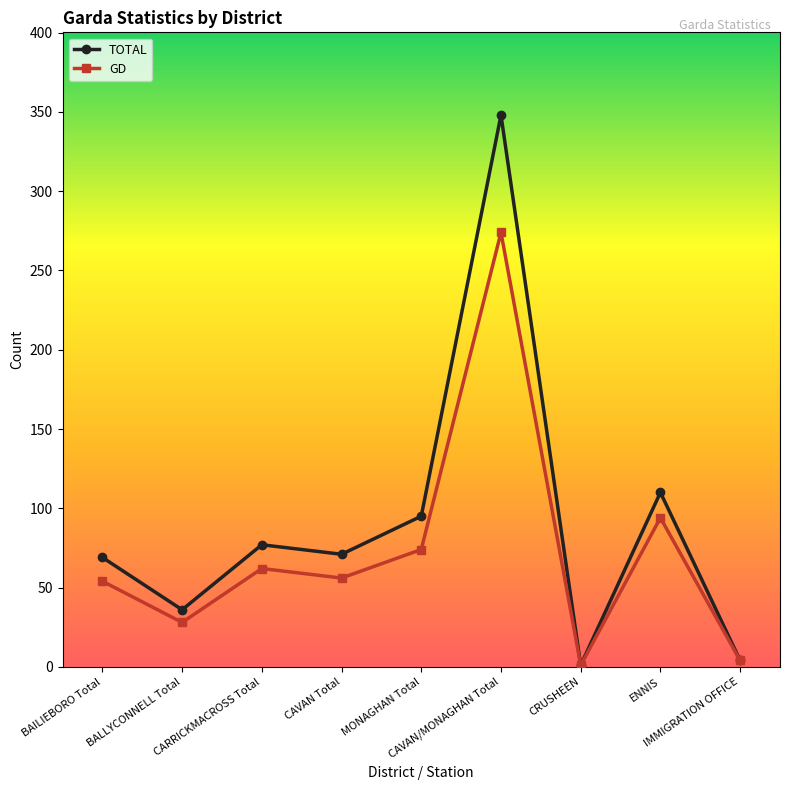

True or false: TOTAL has a value of 43 at BAILIEBORO Total.

False